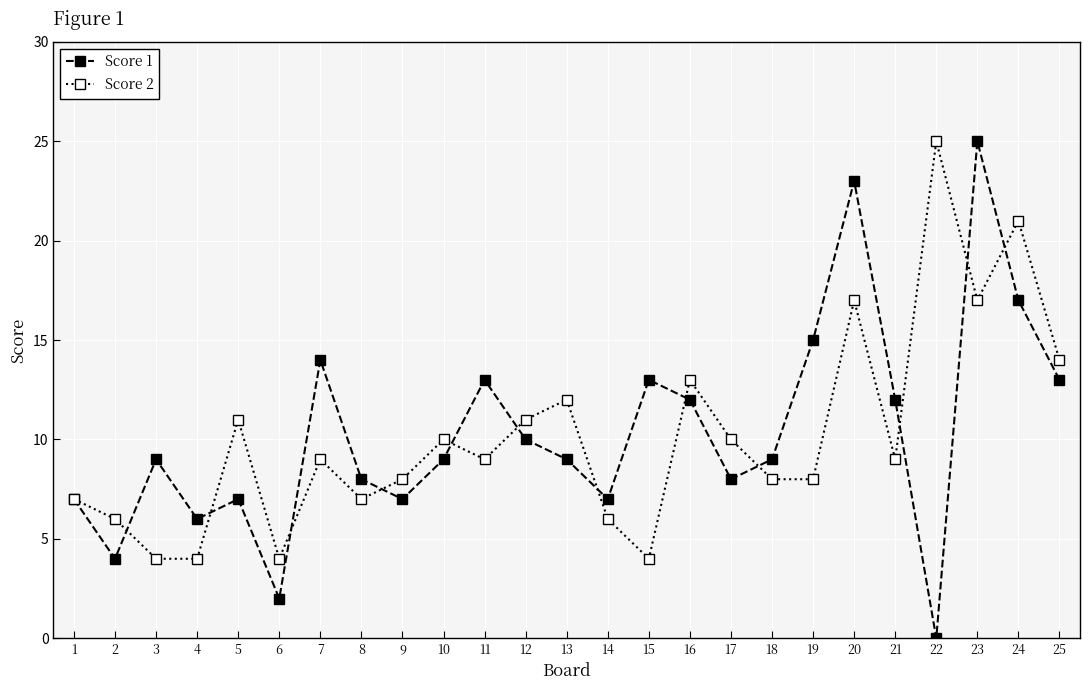

Rank the series at 22 from lowest to highest value.

Score 1, Score 2